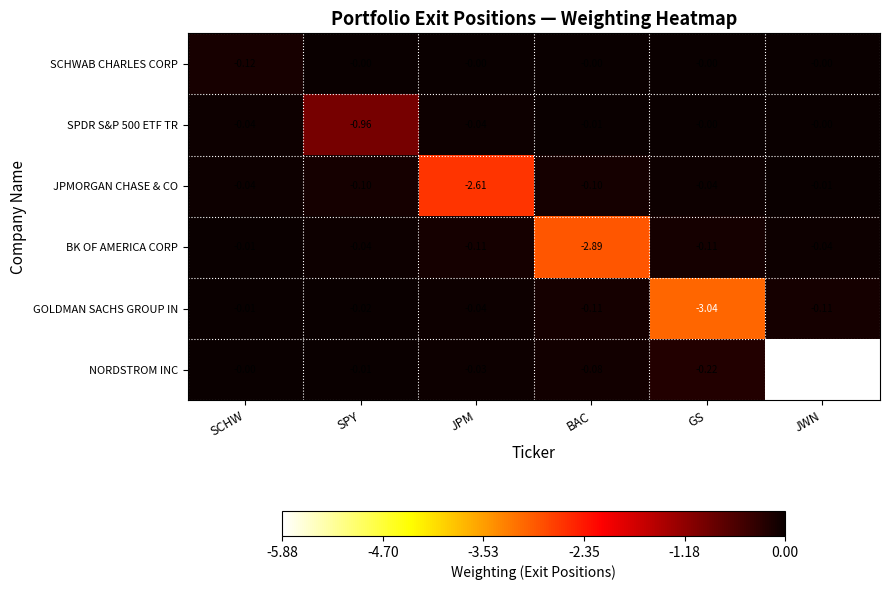

At which category is the sum across all series the highest?

SCHW